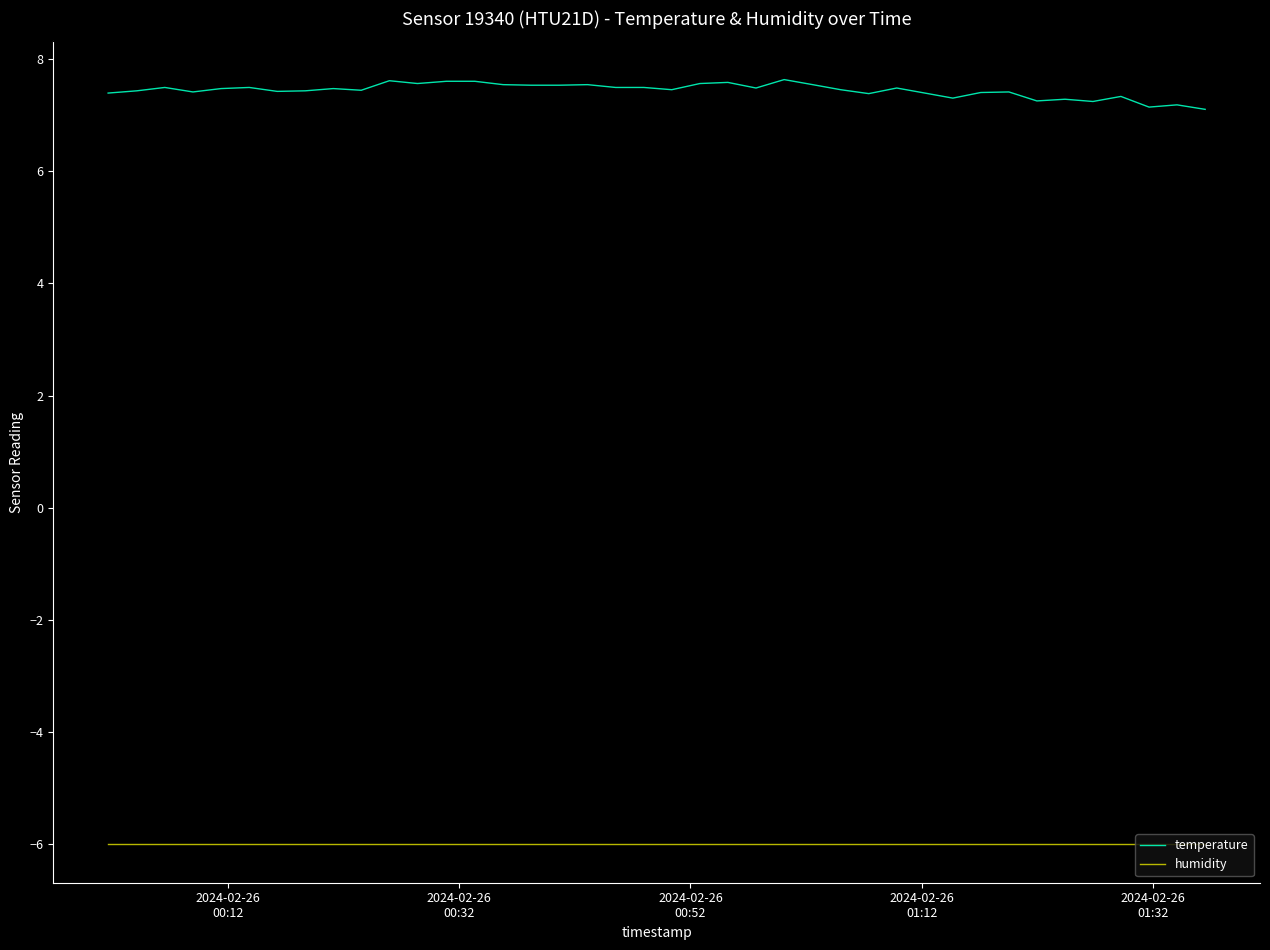

How many lines are shown in the chart?

2